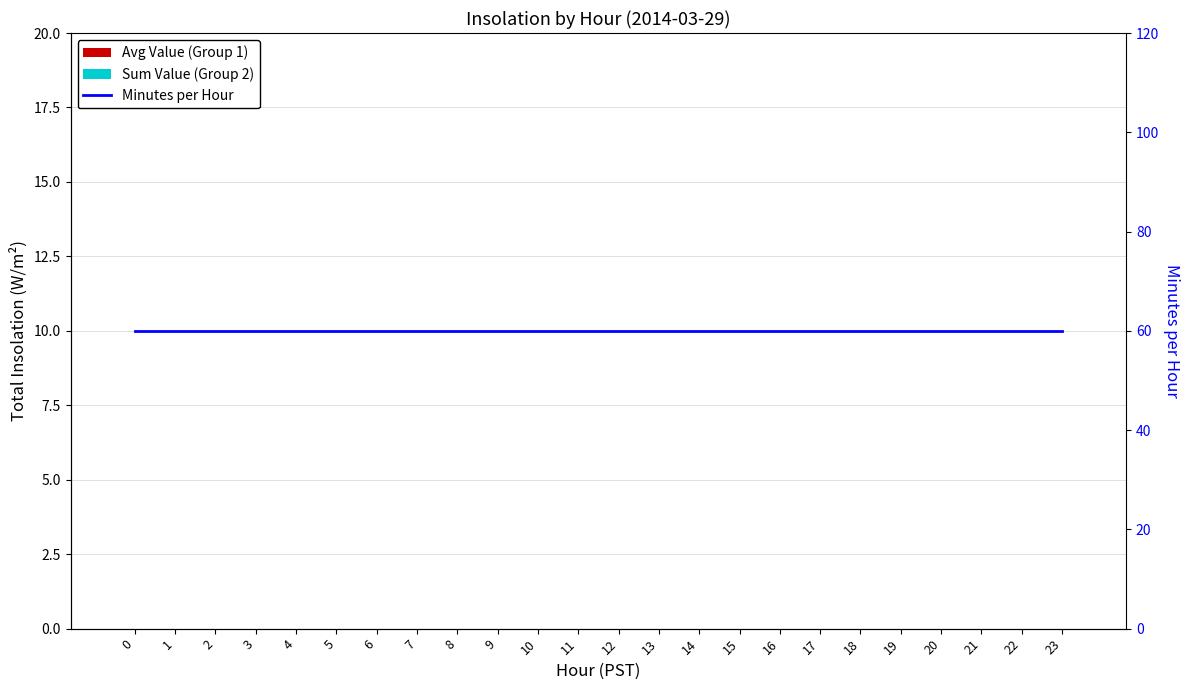

Reading right to left, extract all data points from this chart.

Avg Value (Group 1): 23=0	22=0	21=0	20=0	19=0	18=0	17=0	16=0	15=0	14=0	13=0	12=0	11=0	10=0	9=0	8=0	7=0	6=0	5=0	4=0	3=0	2=0	1=0	0=0
Sum Value (Group 2): 23=0	22=0	21=0	20=0	19=0	18=0	17=0	16=0	15=0	14=0	13=0	12=0	11=0	10=0	9=0	8=0	7=0	6=0	5=0	4=0	3=0	2=0	1=0	0=0
Minutes per Hour: 23=60	22=60	21=60	20=60	19=60	18=60	17=60	16=60	15=60	14=60	13=60	12=60	11=60	10=60	9=60	8=60	7=60	6=60	5=60	4=60	3=60	2=60	1=60	0=60